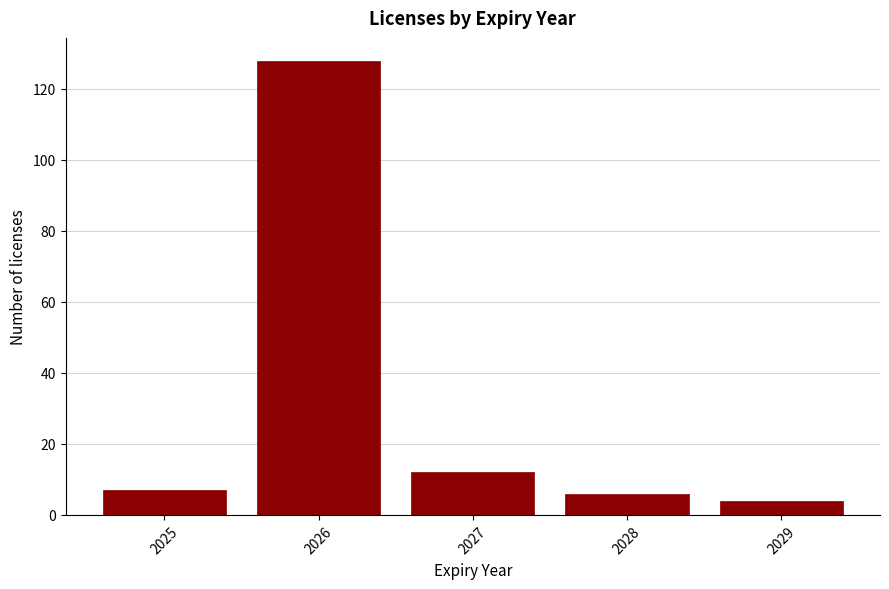

Reading left to right, what are all the values shown in this chart?

7	128	12	6	4